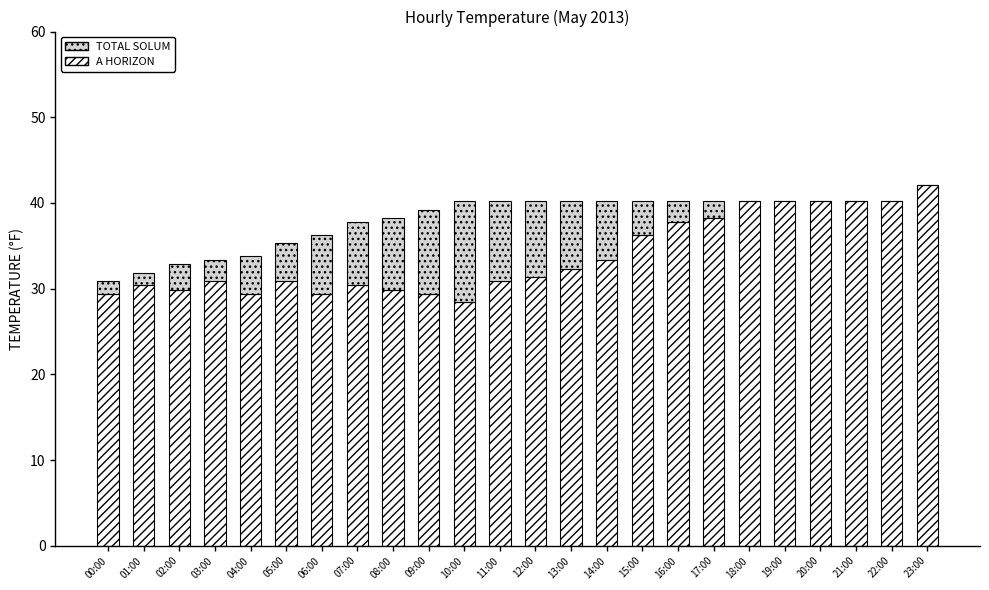

Count the number of categories in the chart.

24